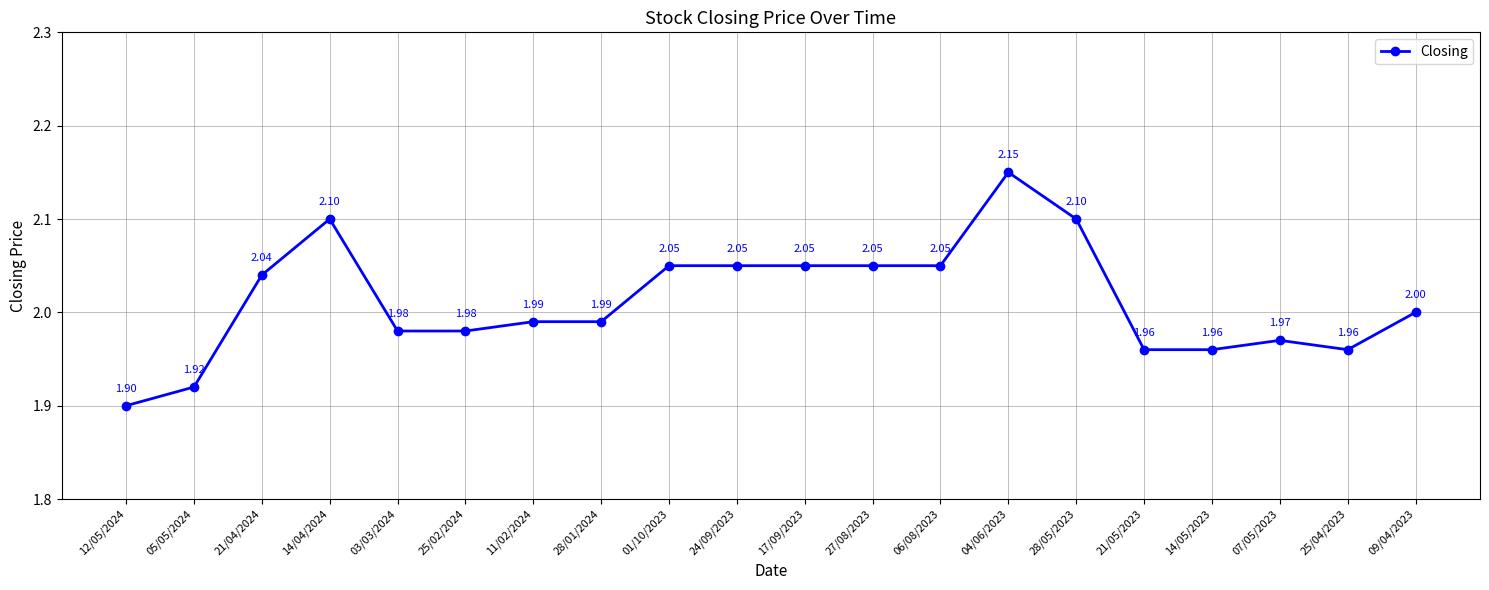

Between 07/05/2023 and 27/08/2023, which is larger?

27/08/2023